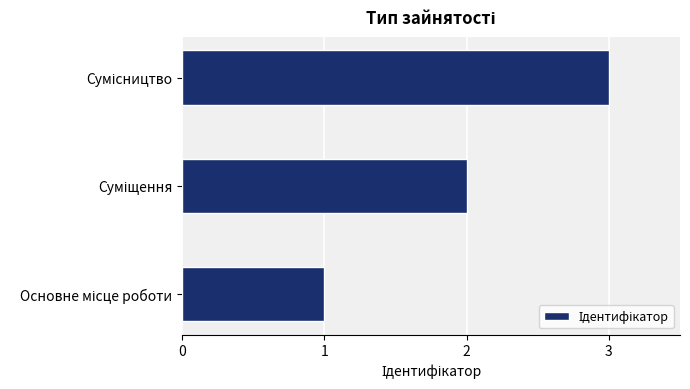

What is the difference between the maximum and second lowest values?

1